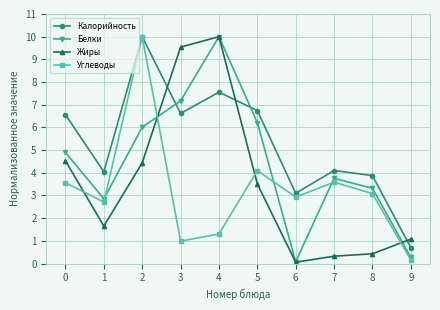

Where is the first local maximum for Углеводы?

2